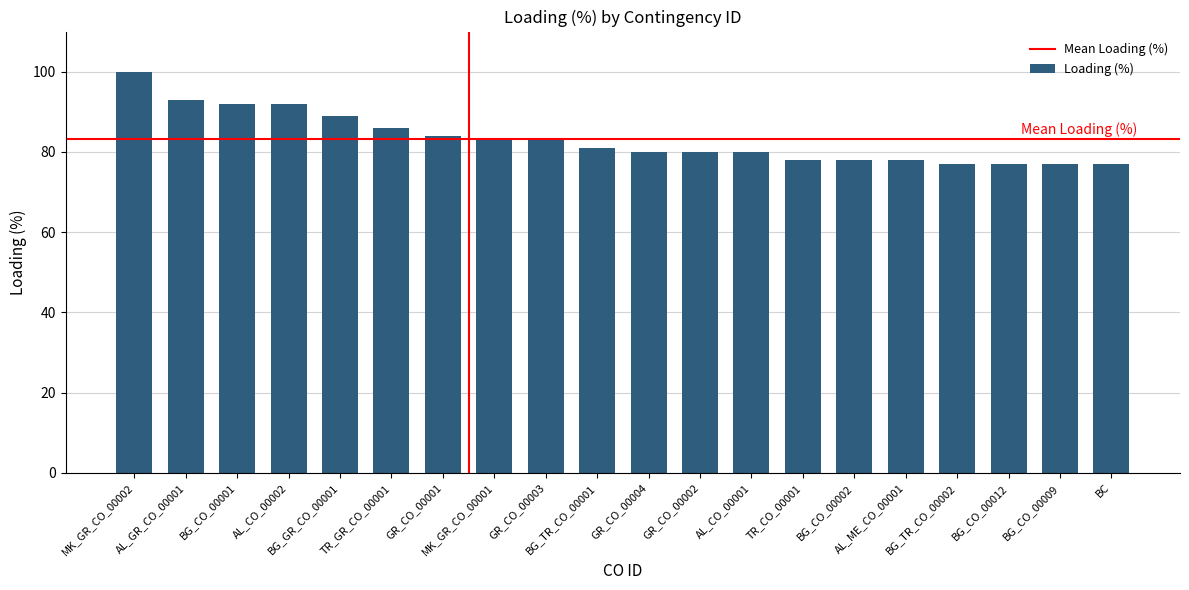

What is the value of the 16th bar from the left?

78